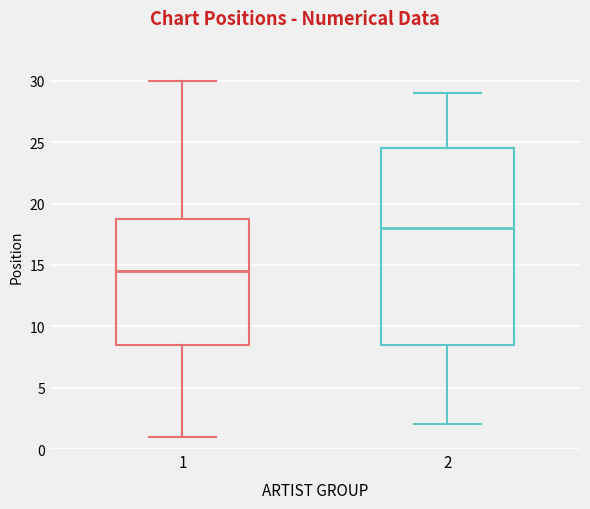

Which box is the tallest, from its lower edge to its upper edge?

2